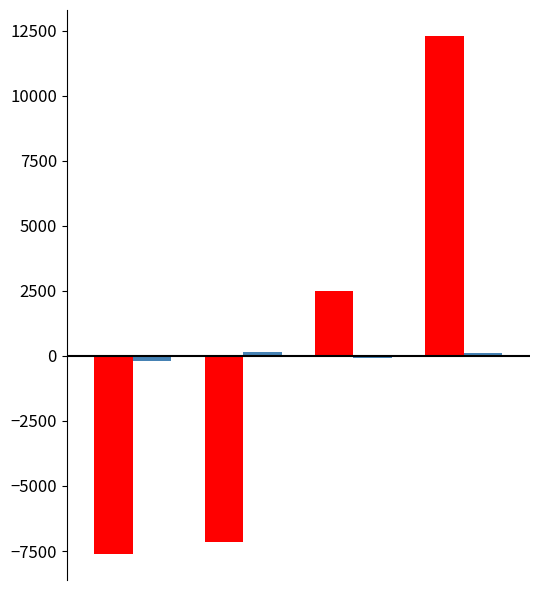

What is the smallest value displayed?

-7618.2